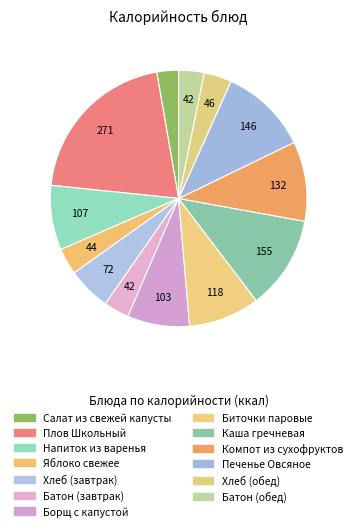

Count the number of slices in the pie.

13